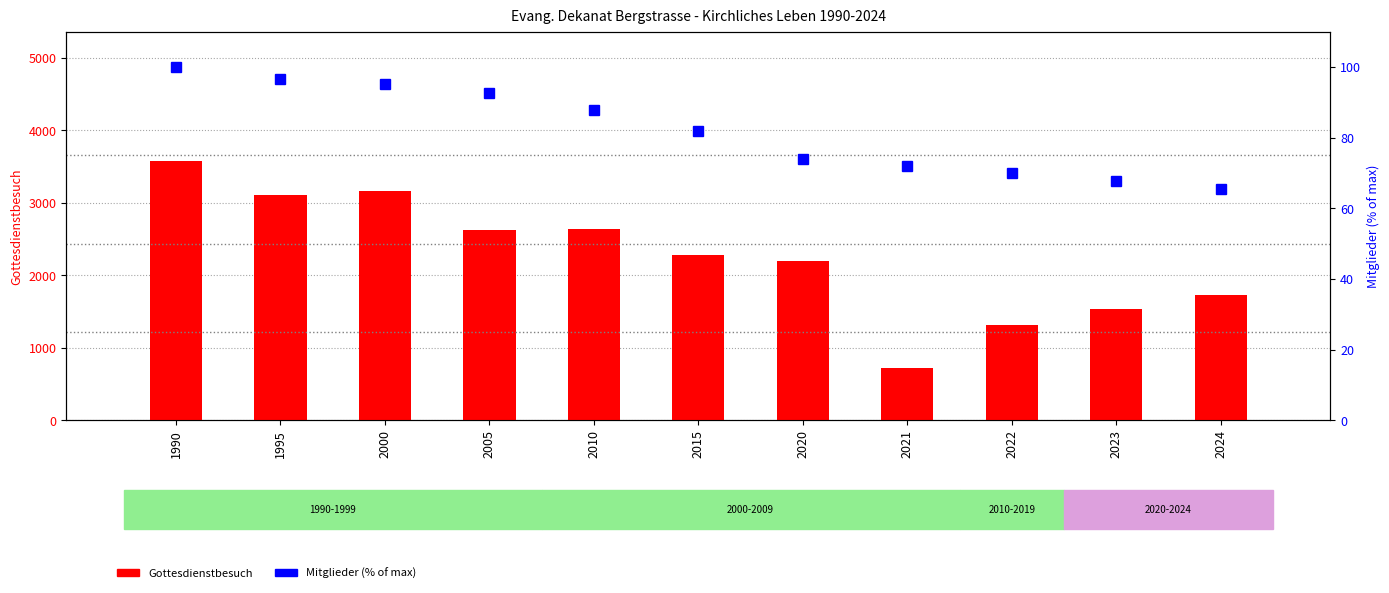

At which category is the sum across all series the highest?

1990